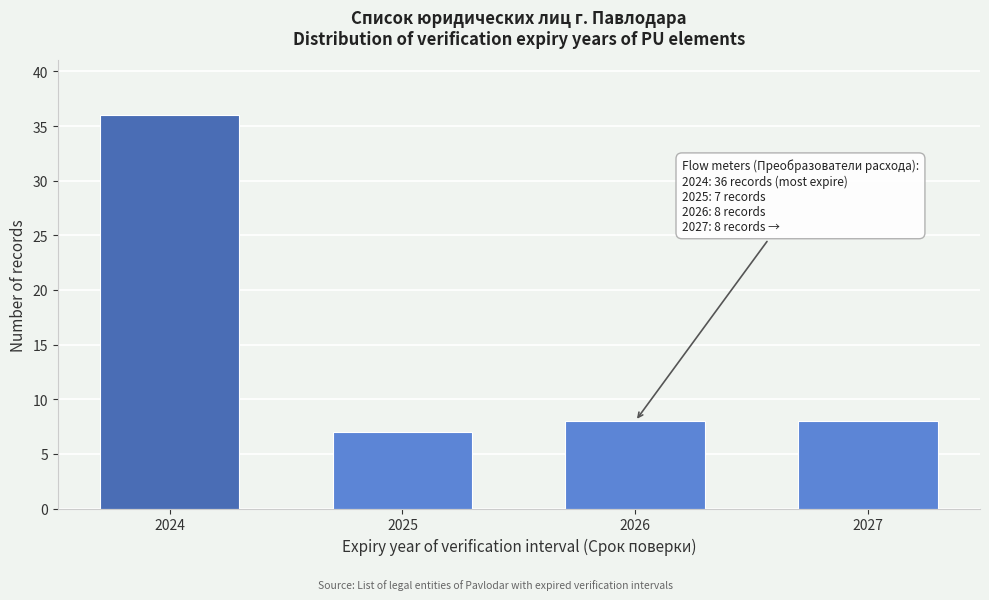

Reading left to right, transcribe all the data shown in this chart.

2024=36	2025=7	2026=8	2027=8